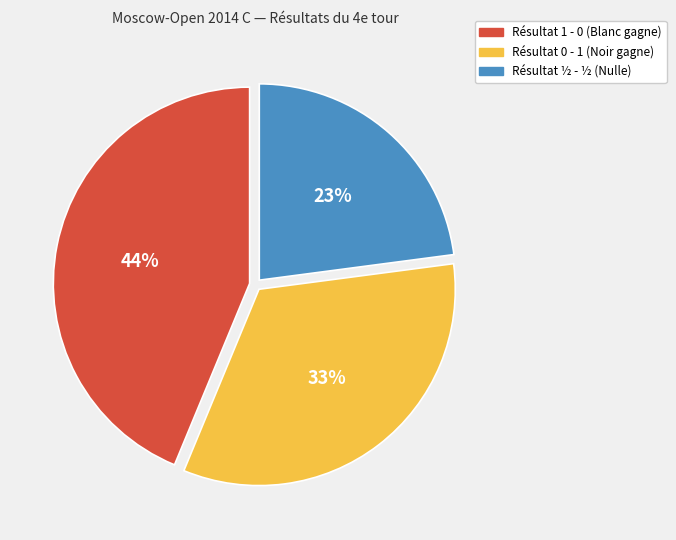

Does any single category account for the majority?

No